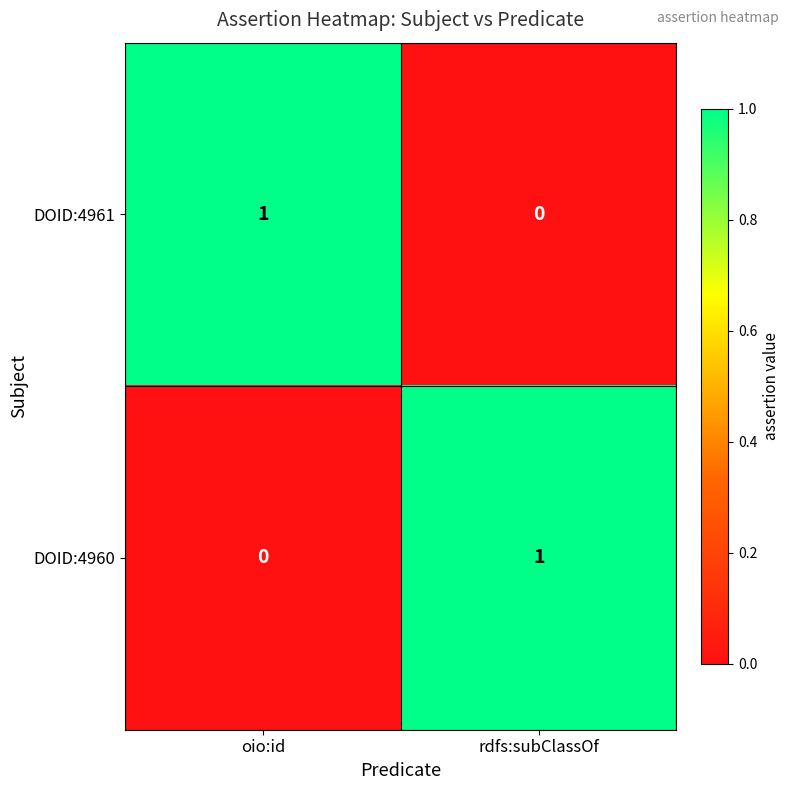

List the labels in order of DOID:4961 value, largest first.

oio:id, rdfs:subClassOf